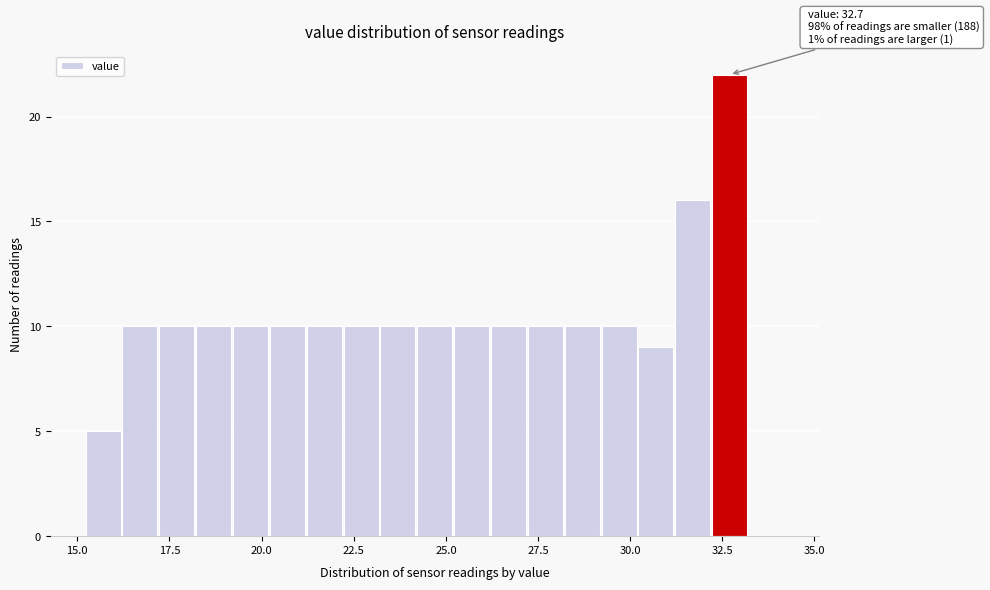

Read against the x-axis, roughly where is the centre of the tallest bar?

32.5